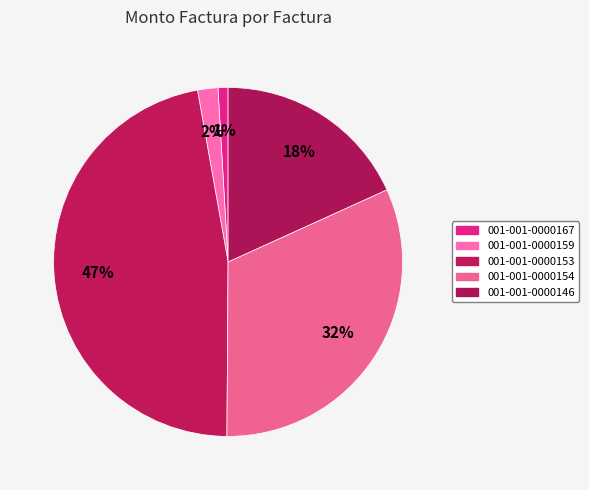

To the nearest percent, what percentage of the pie is 001-001-0000146?

18%